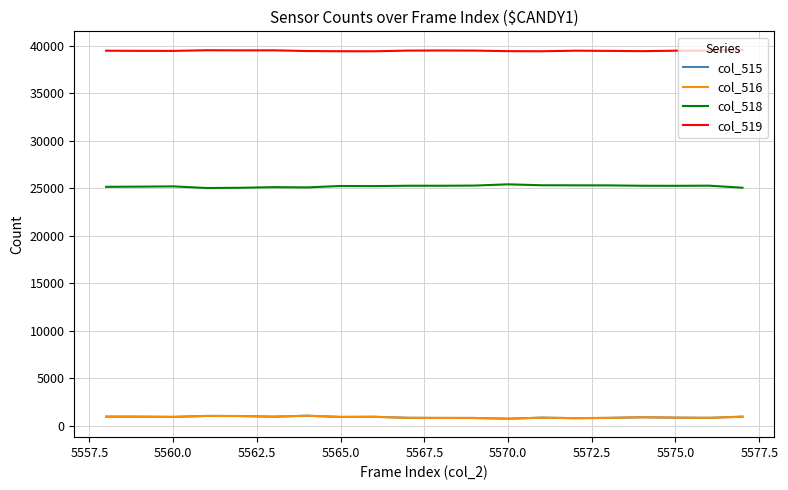

What is the greatest value displayed?

39561